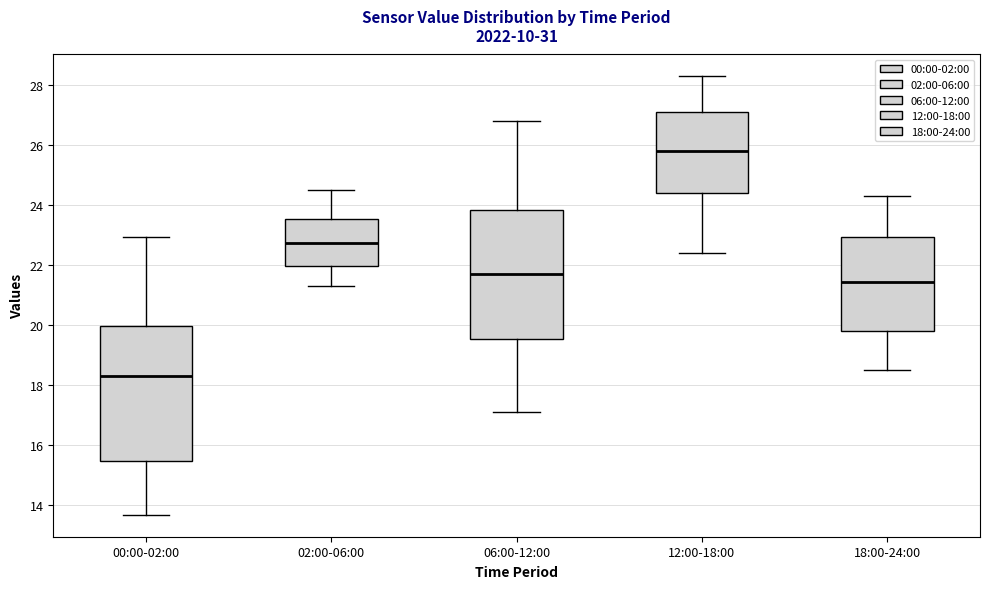

Reading left to right, transcribe this box plot: for each box, give where its median line is, the range the box spans, and where its two whiskers end, as read against the y-axis. The values are not printed on the chart, so give them approximately, as read against the axis.

00:00-02:00: median 18.4, box 15.4 to 20.0, whiskers 13.6 to 23.0
02:00-06:00: median 22.8, box 22.0 to 23.6, whiskers 21.4 to 24.6
06:00-12:00: median 21.8, box 19.6 to 23.8, whiskers 17.2 to 26.8
12:00-18:00: median 25.8, box 24.4 to 27.2, whiskers 22.4 to 28.4
18:00-24:00: median 21.4, box 19.8 to 23.0, whiskers 18.6 to 24.4